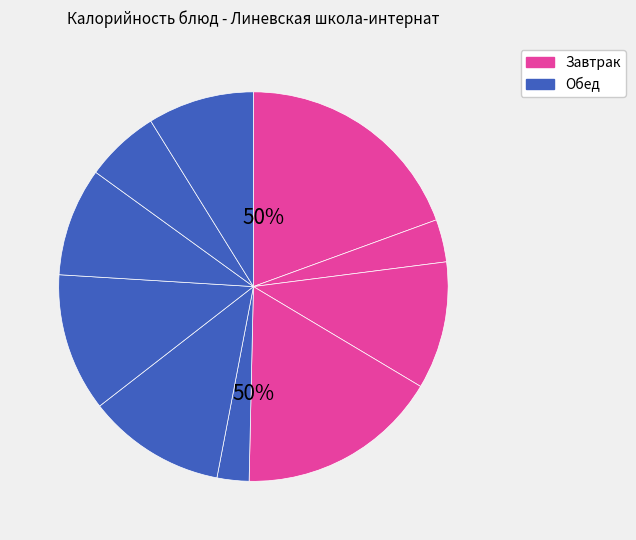

Which slice is the largest?

каша ячневая